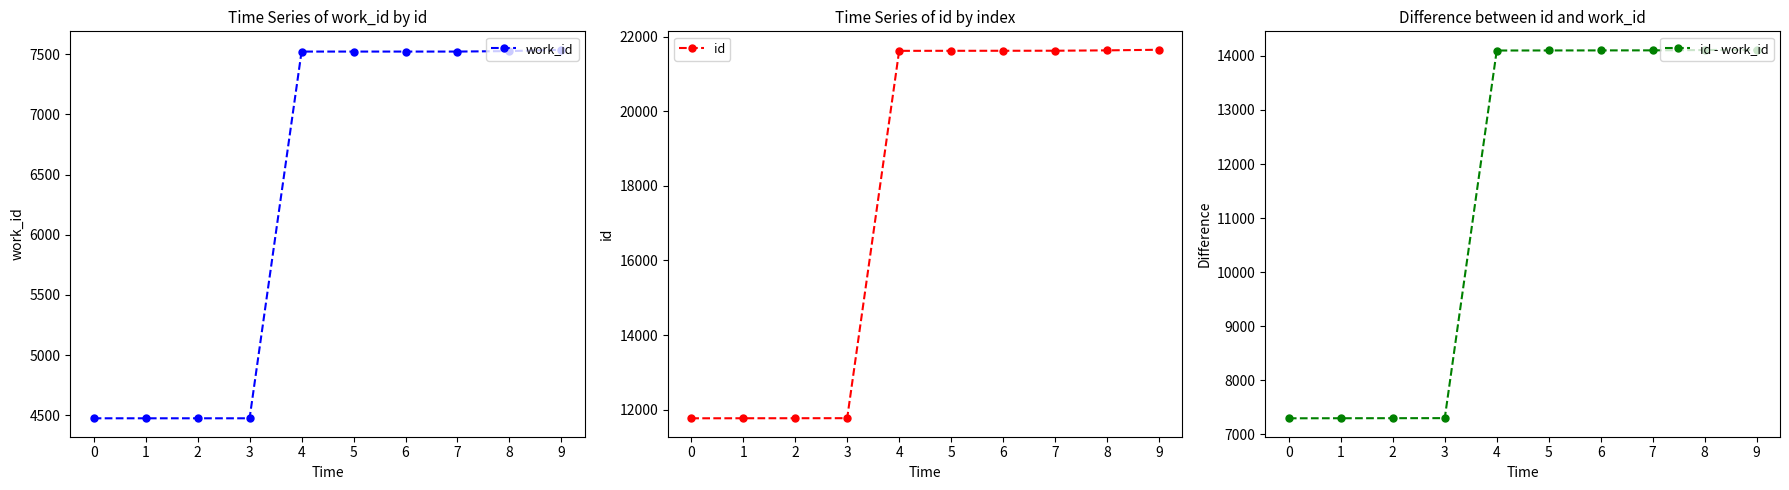

At which category is the sum across all series the highest?

9